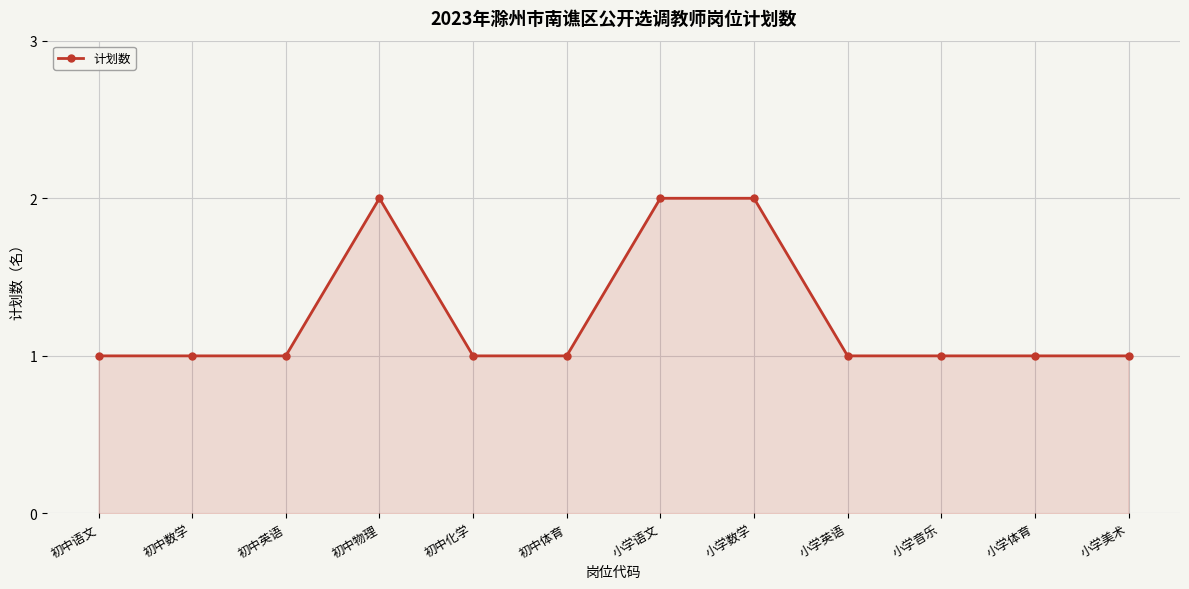

What is the average value?

1